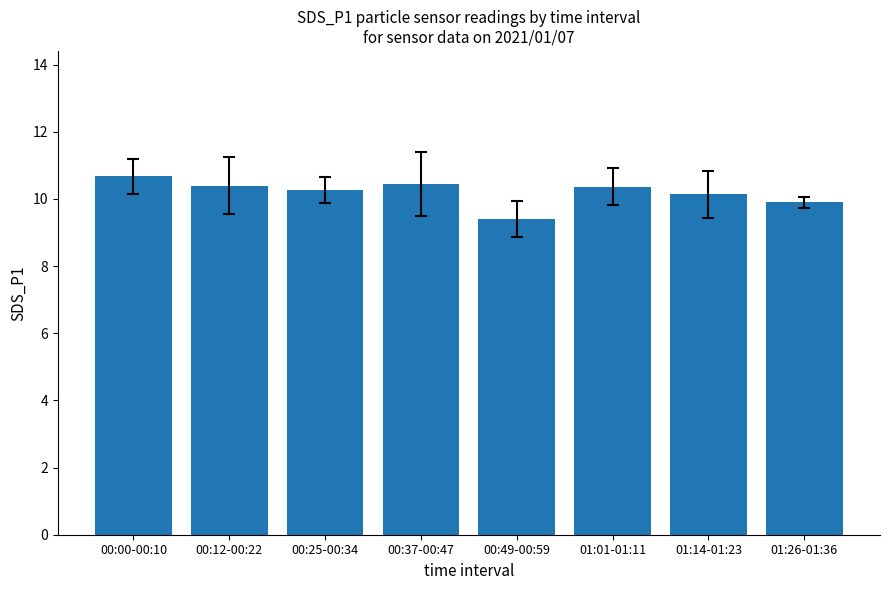

What is the approximate value at 00:25-00:34?

10.3